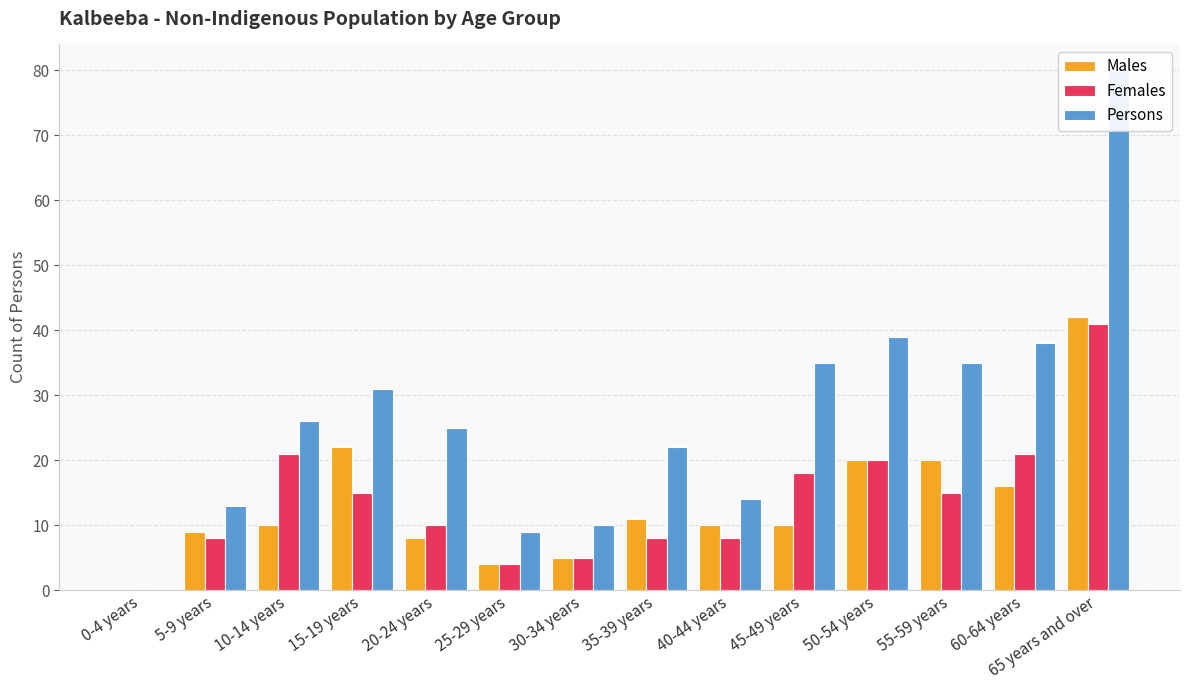

What are all the series names shown in the legend?

Males, Females, Persons